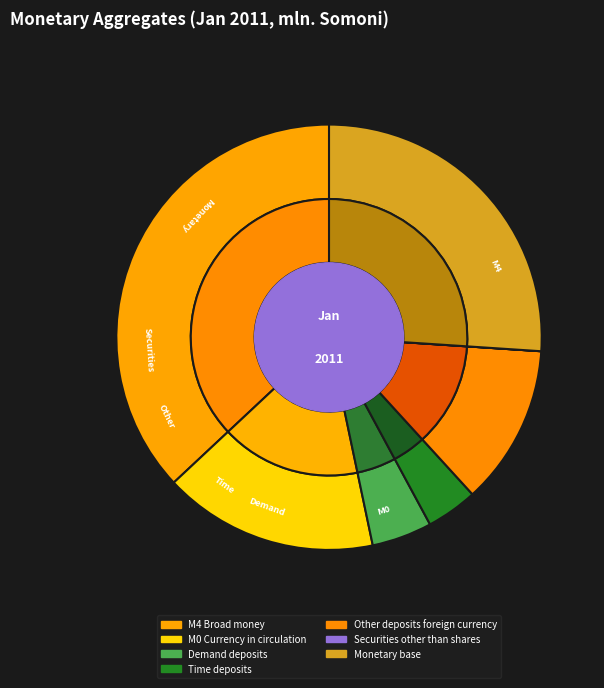

What percentage do Securities other than shares and Demand deposits together represent?

4.6%